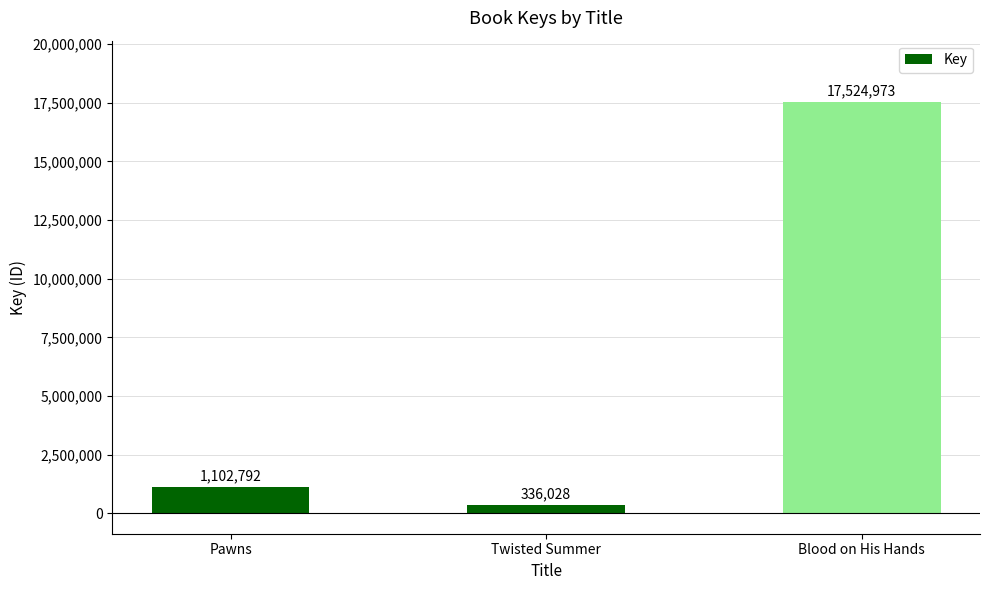

What is the value of the 2nd bar from the left?

336028